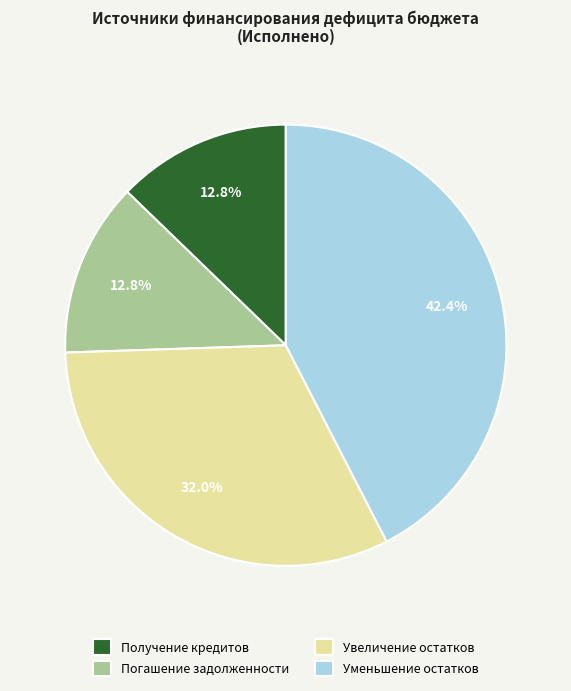

Count the number of slices in the pie.

4